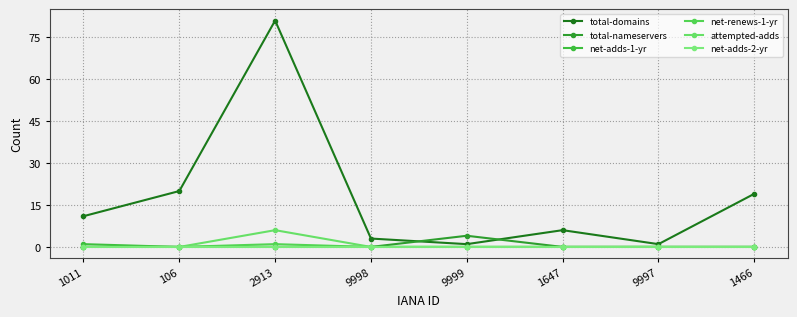

What is the spread (max minus min) of values at 2913?

81